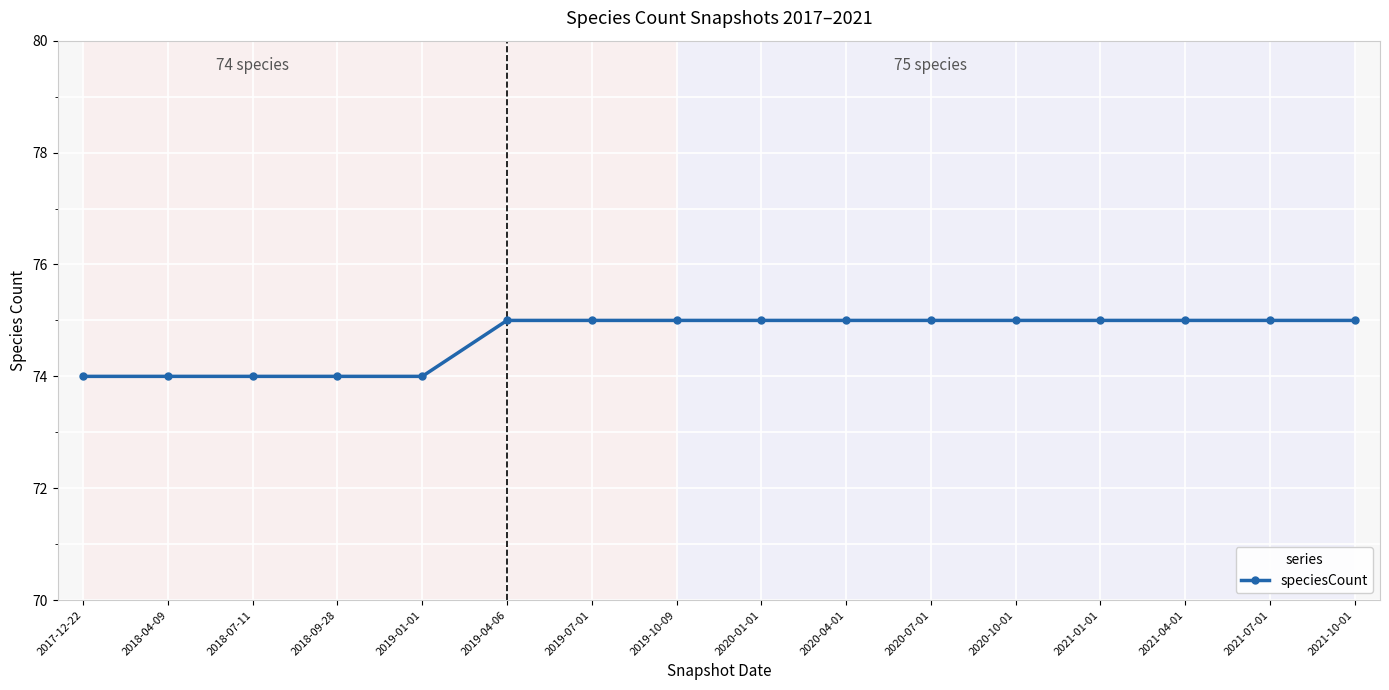

What is the label of the 11th point from the right?

2019-04-06